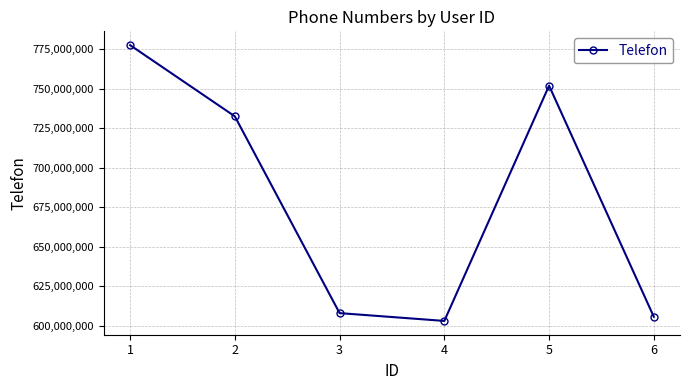

Rank the categories by value from highest to lowest.

1, 5, 2, 3, 6, 4